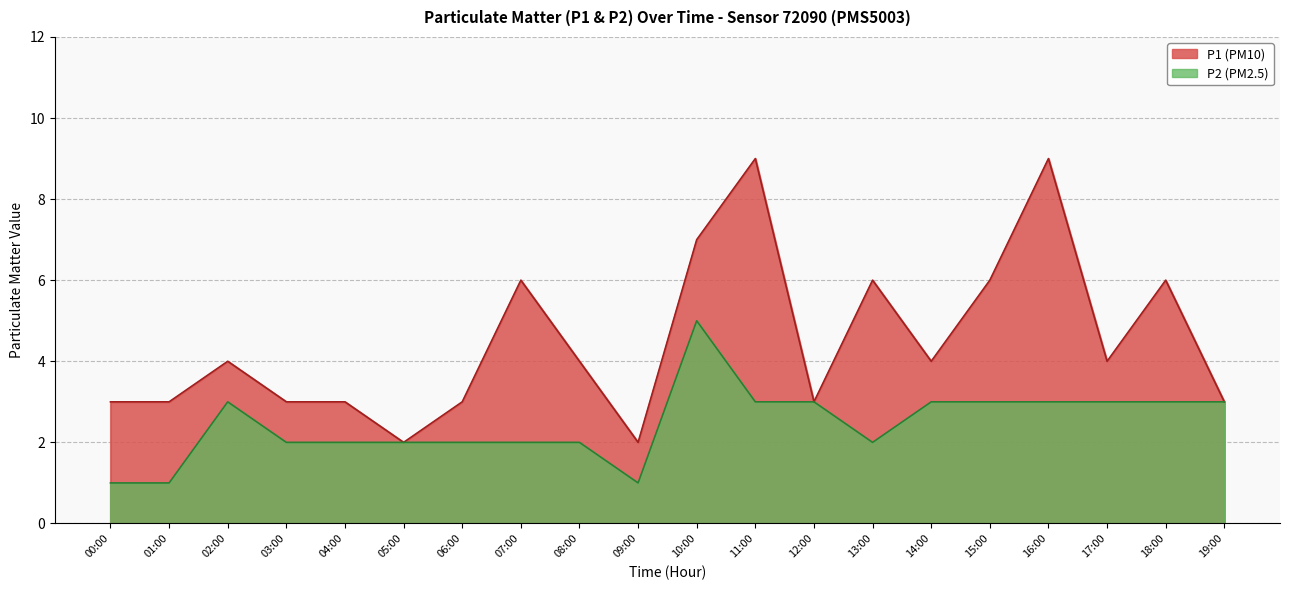

Rank the categories by P2 value from lowest to highest.

00:00, 01:00, 09:00, 03:00, 04:00, 05:00, 06:00, 07:00, 08:00, 13:00, 02:00, 11:00, 12:00, 14:00, 15:00, 16:00, 17:00, 18:00, 19:00, 10:00